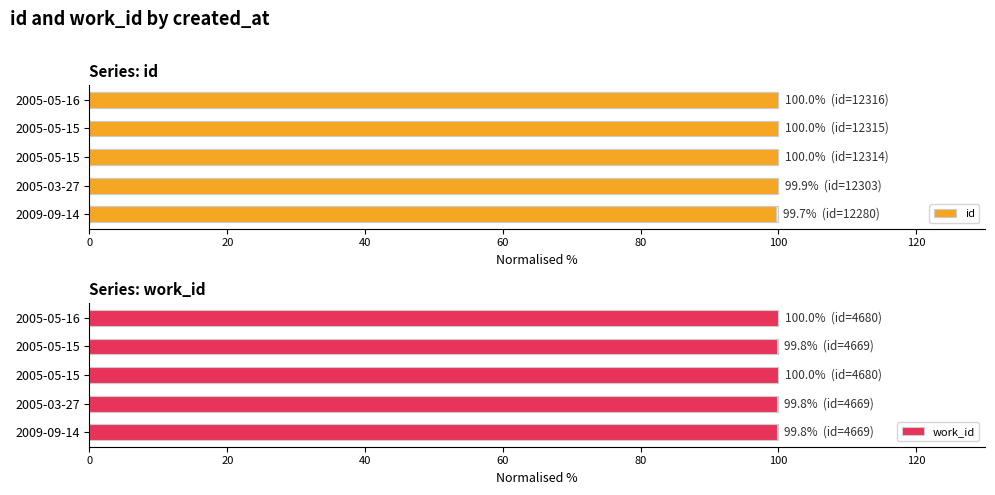

List the series in order of their overall mean, lowest first.

work_id, id